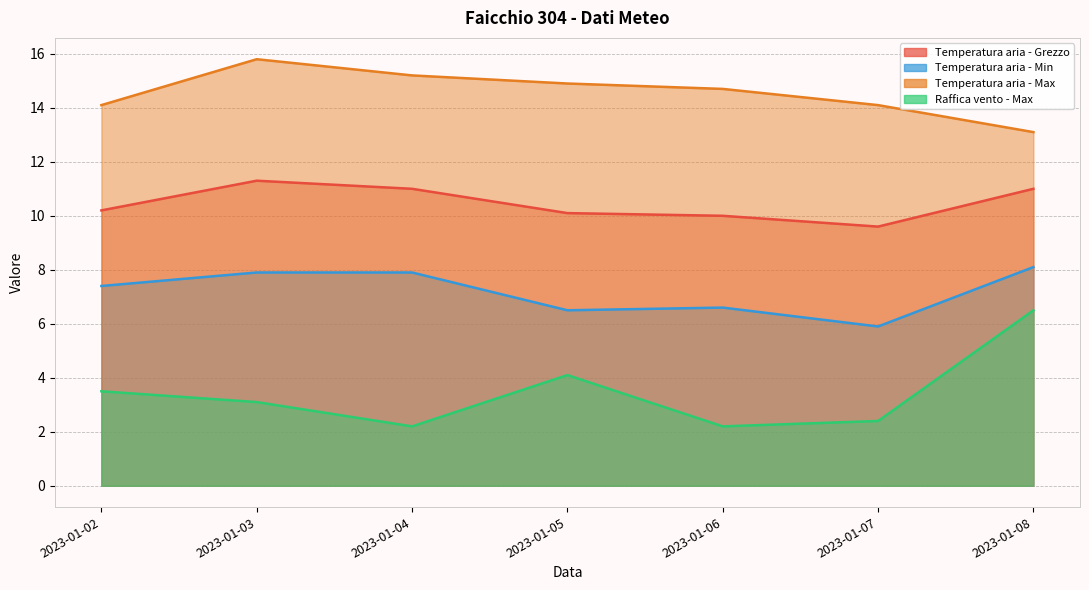

Is the value of Raffica vento - Max at 2023-01-06 greater than the value of Temperatura aria - Min at 2023-01-08?

No